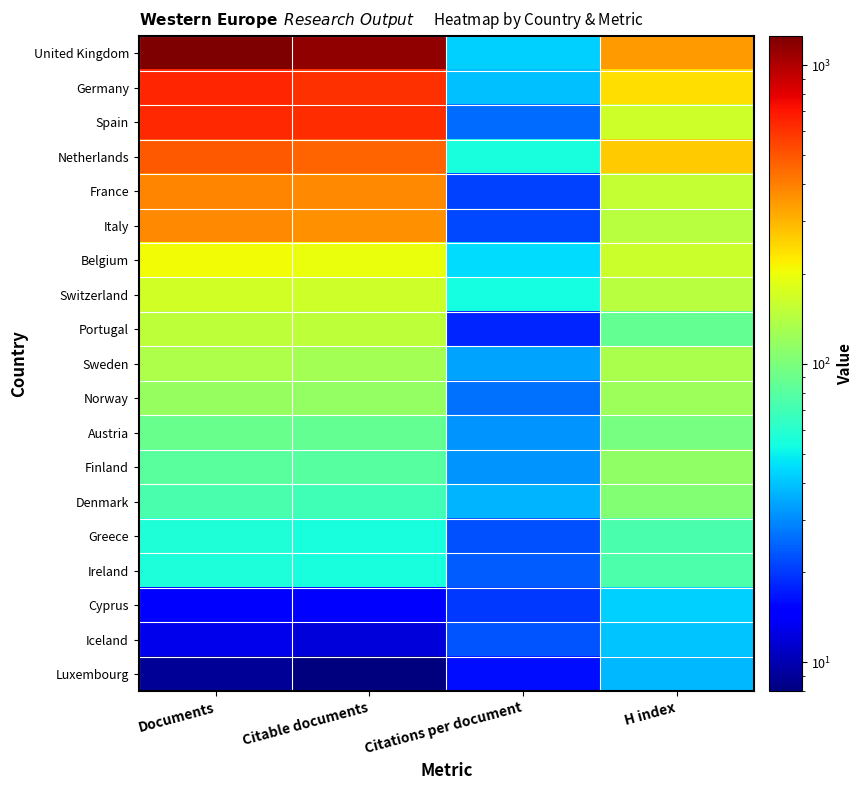

Rank the series at Citations per document from lowest to highest value.

Luxembourg, Portugal, Cyprus, France, Italy, Greece, Iceland, Ireland, Spain, Norway, Finland, Austria, Sweden, Denmark, Germany, United Kingdom, Belgium, Switzerland, Netherlands